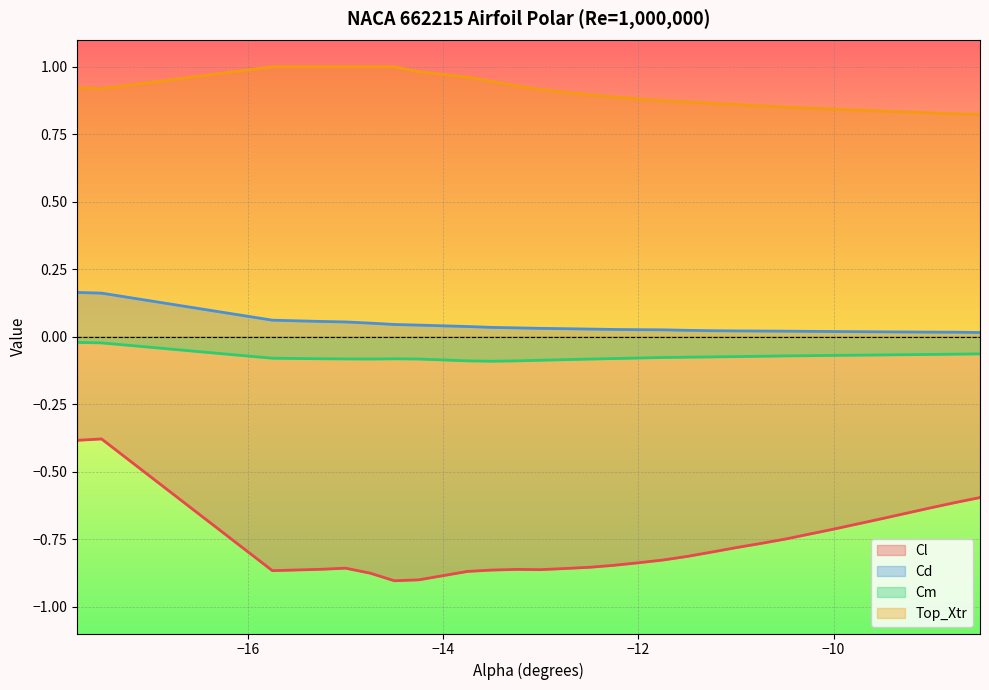

True or false: Top_Xtr and Cl cross at least once.

False